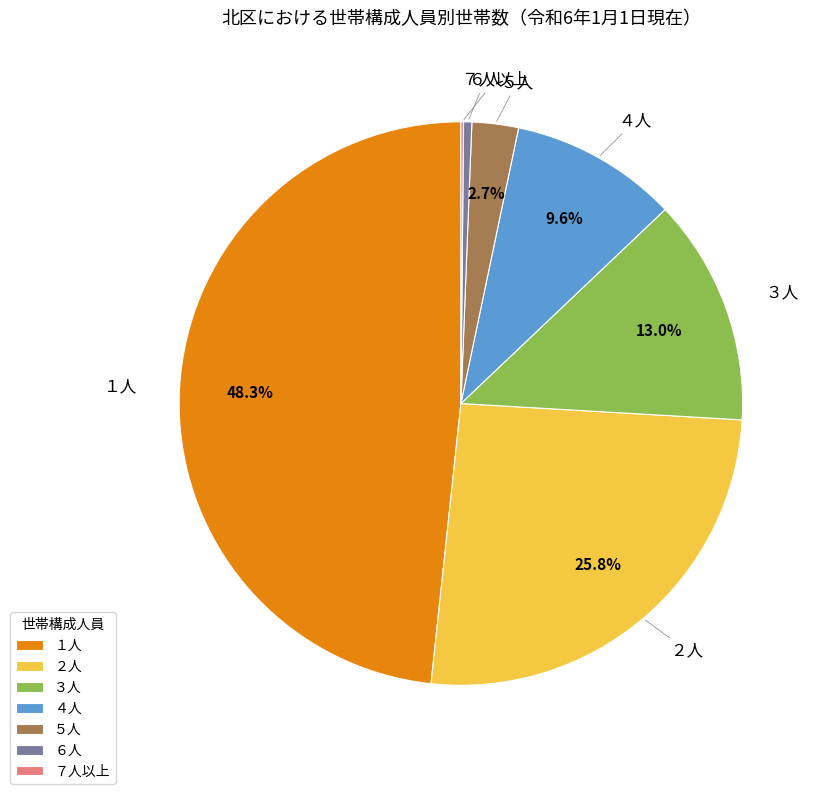

Is there any slice that represents more than half of the pie?

No